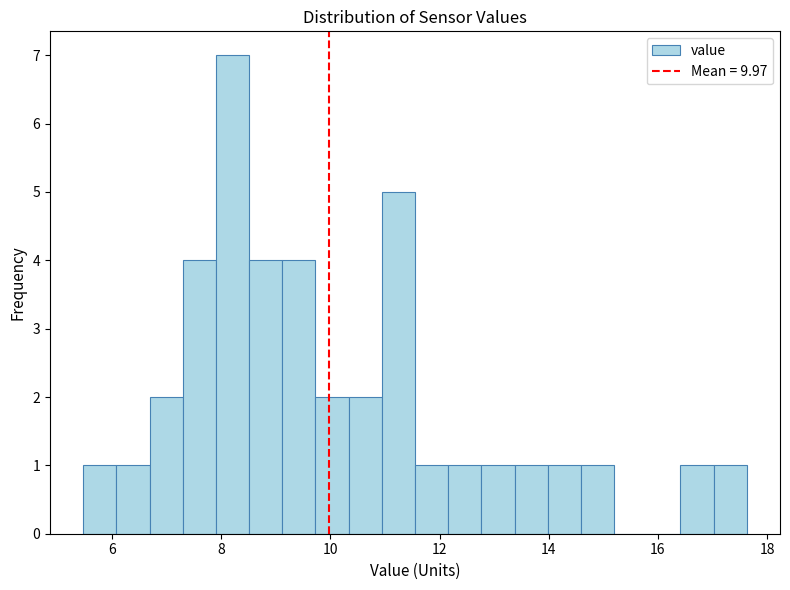

Read against the x-axis, roughly where is the centre of the tallest bar?

8.2